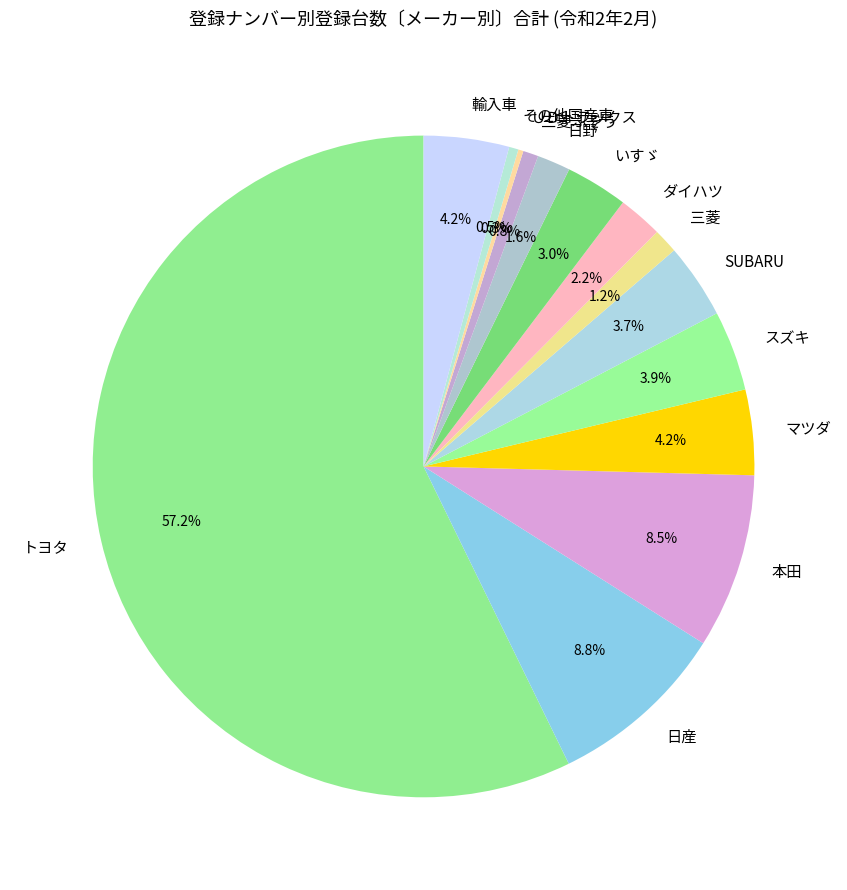

Is there any slice that represents more than half of the pie?

Yes